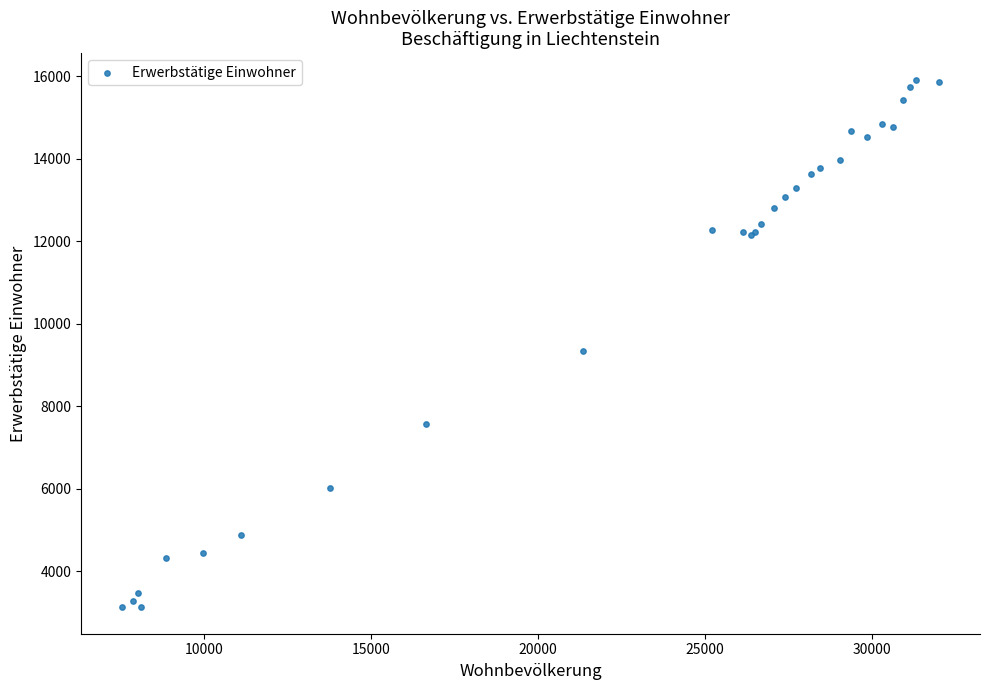

What Y value in the scatter plot is closest to 9521?

9336